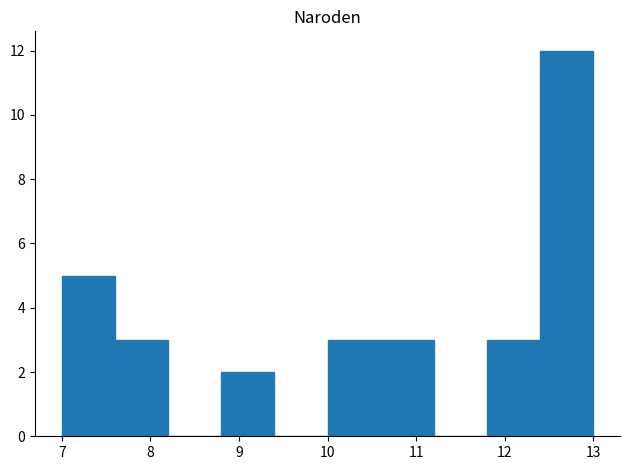

Over which range of the x-axis is the bar tallest?

12.4 to 13.0